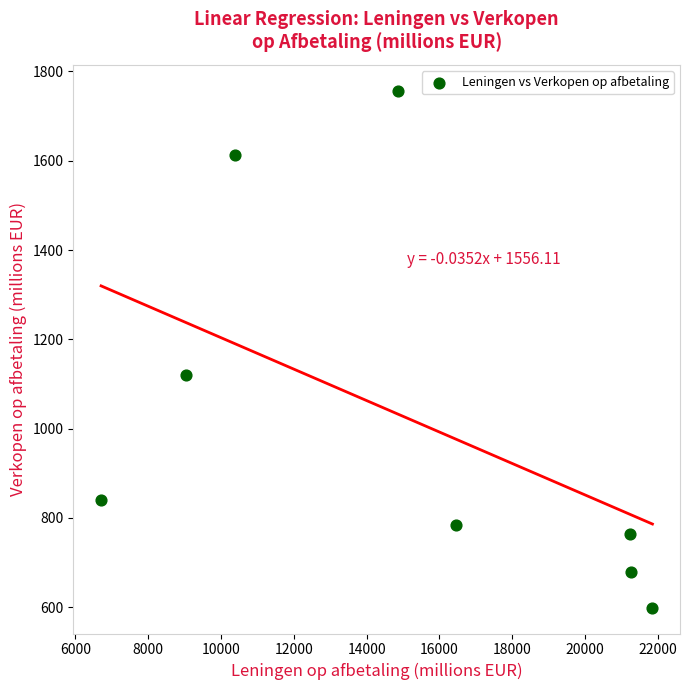

What is the average X value?

15225.3